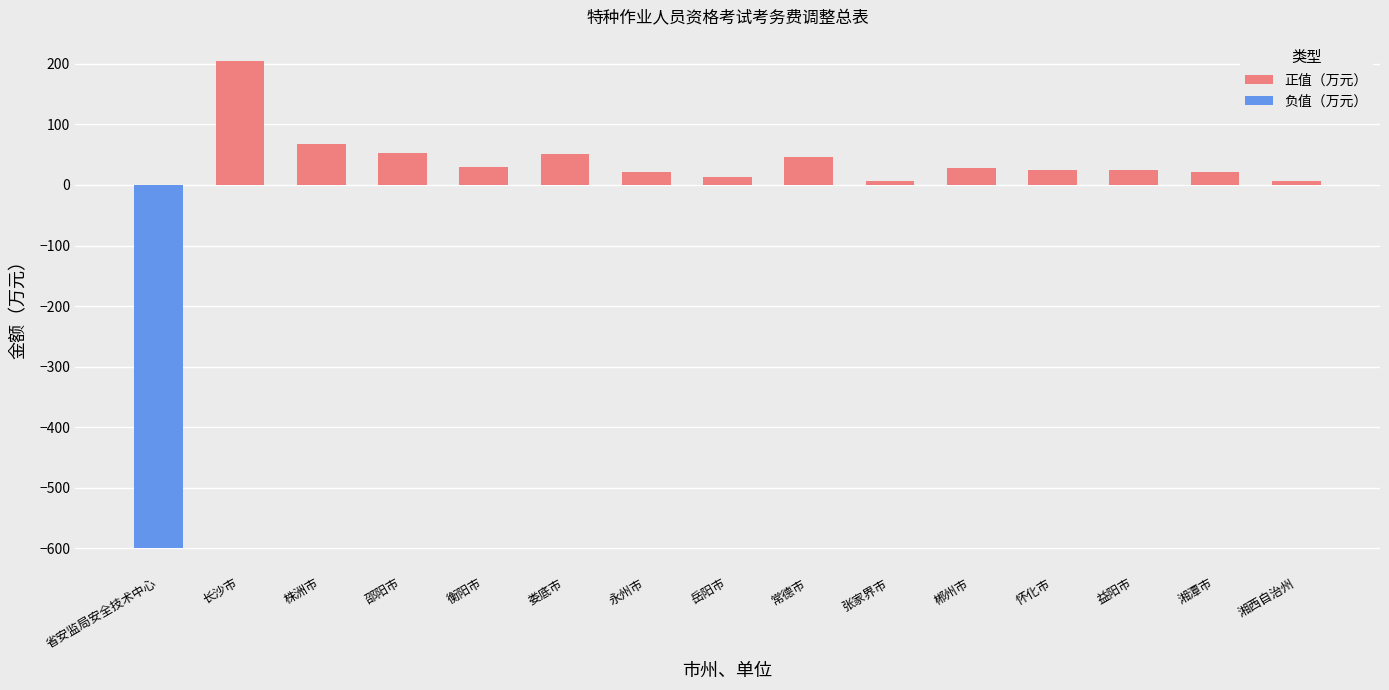

What is the approximate value of 正值（万元） at 怀化市?

24.8